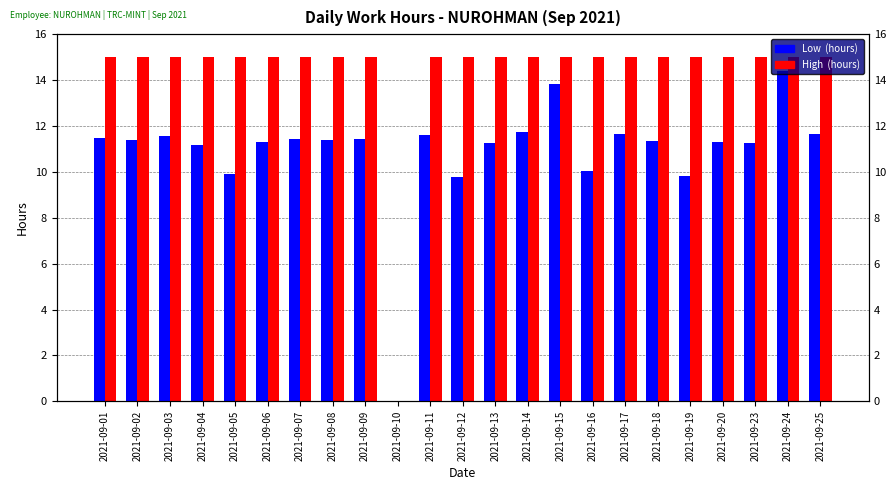

Is it true that Low (hours worked) equals 11.3 at 2021-09-06?

True